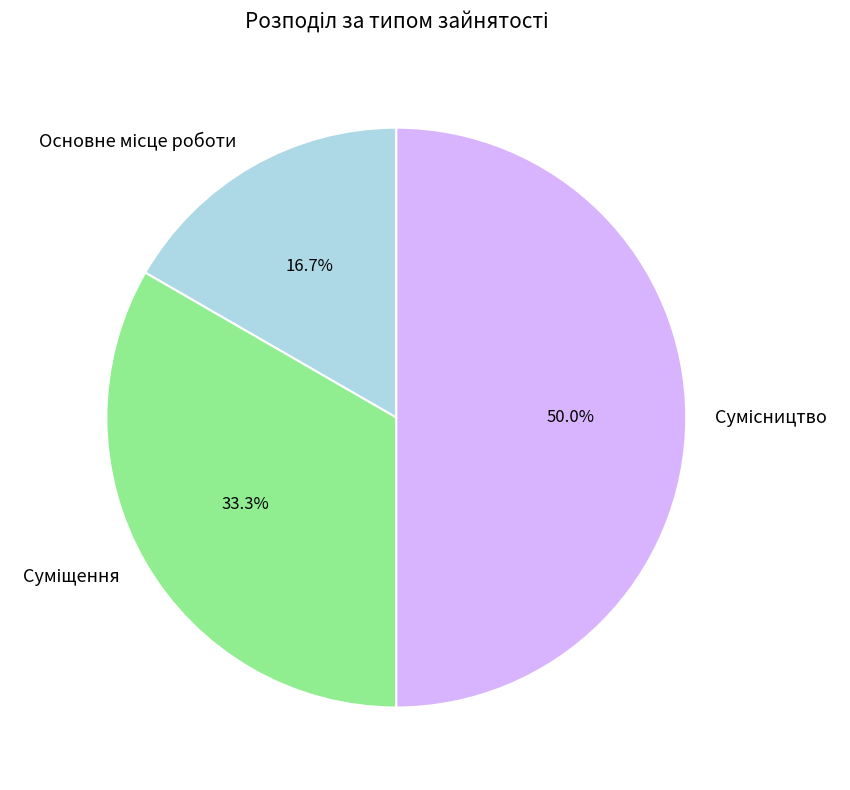

To the nearest percent, what is the average slice percentage?

33%